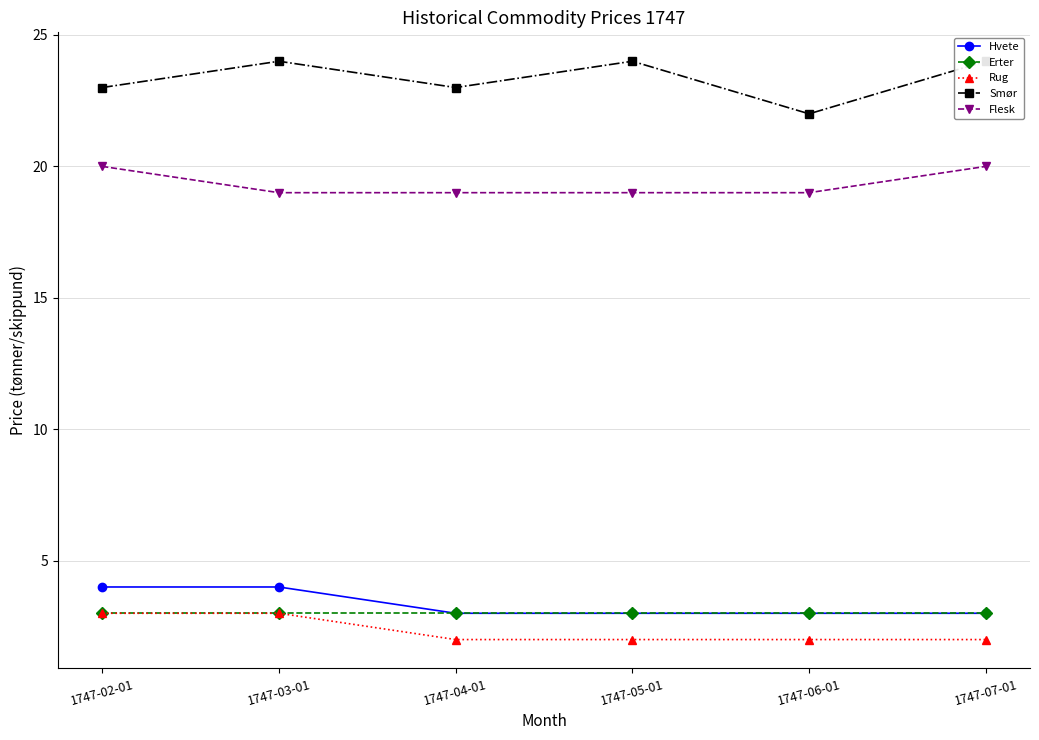

Which series has the largest range (max minus min)?

Smør